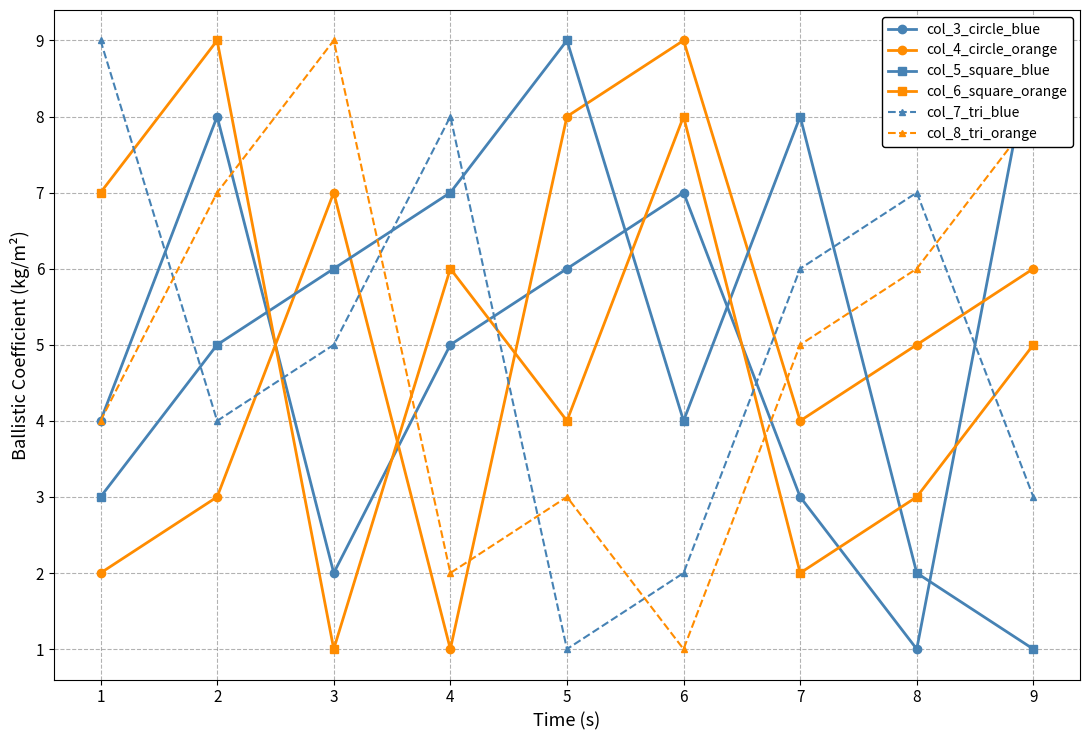

Reading left to right, what are all the values shown in this chart?

col_3_circle_blue: 4	8	2	5	6	7	3	1	9
col_4_circle_orange: 2	3	7	1	8	9	4	5	6
col_5_square_blue: 3	5	6	7	9	4	8	2	1
col_6_square_orange: 7	9	1	6	4	8	2	3	5
col_7_tri_blue: 9	4	5	8	1	2	6	7	3
col_8_tri_orange: 4	7	9	2	3	1	5	6	8